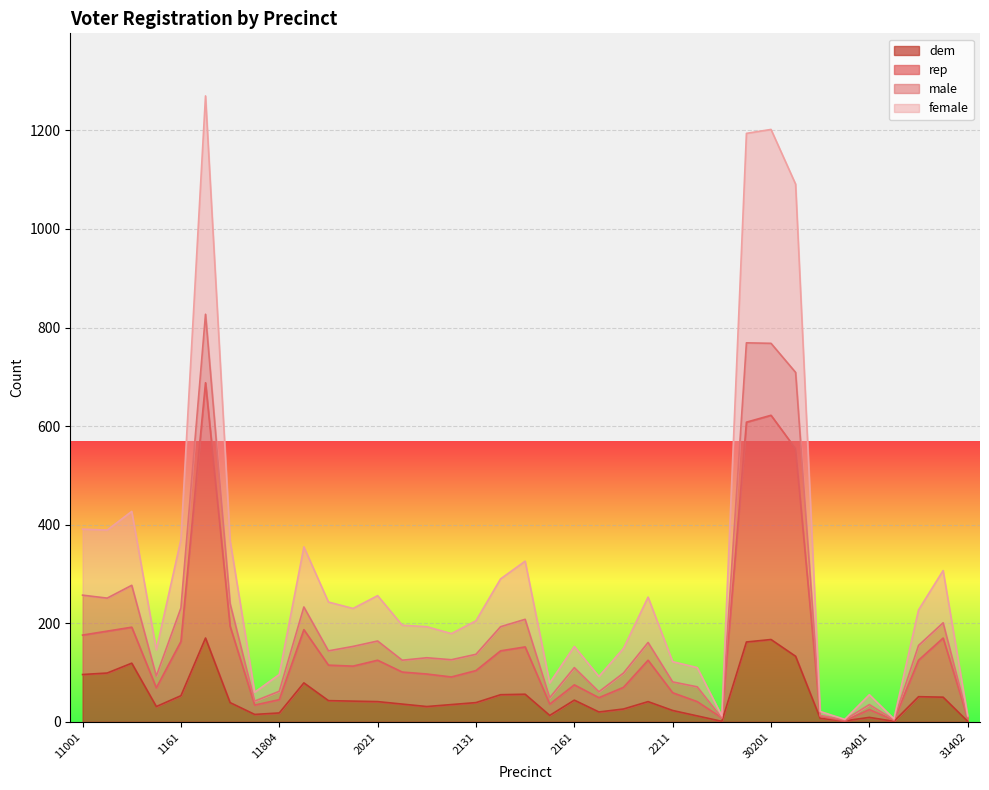

What is the maximum value for dem?

170